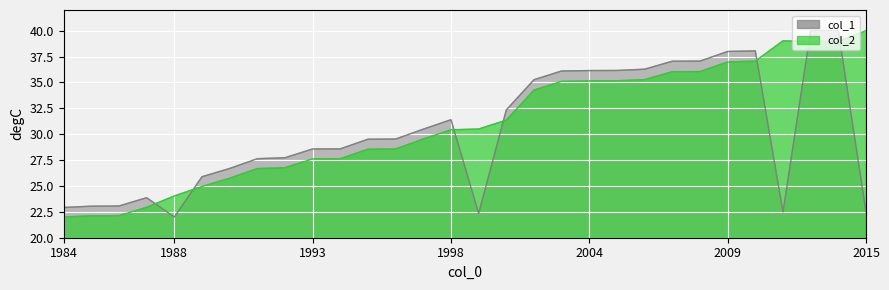

Which series has the largest total across all categories?

col_2